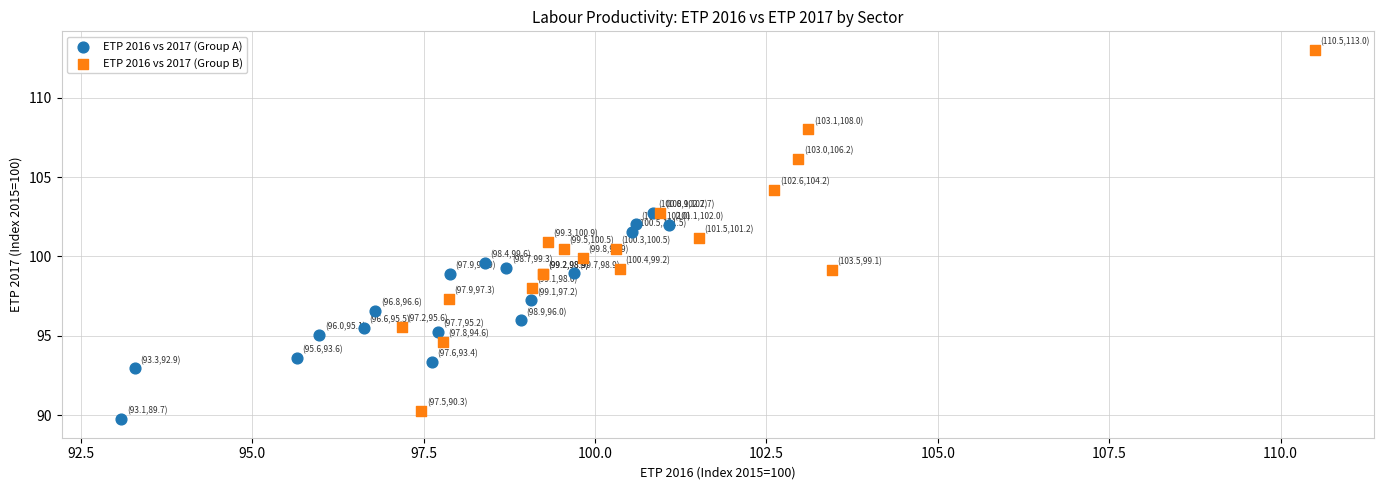

Which series contains the highest Y value?

ETP 2016 vs 2017 (Group B)